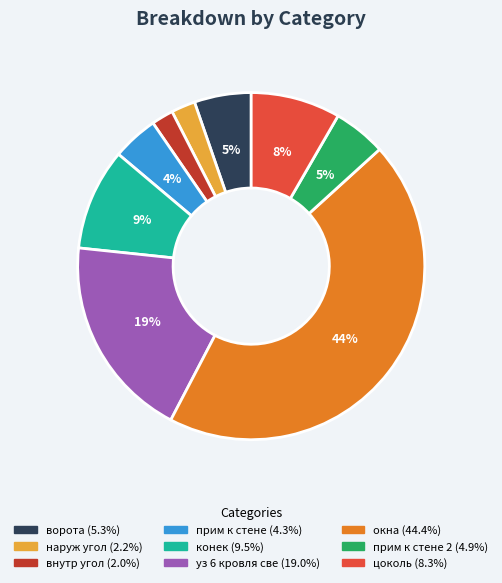

Is there any slice that represents more than half of the pie?

No